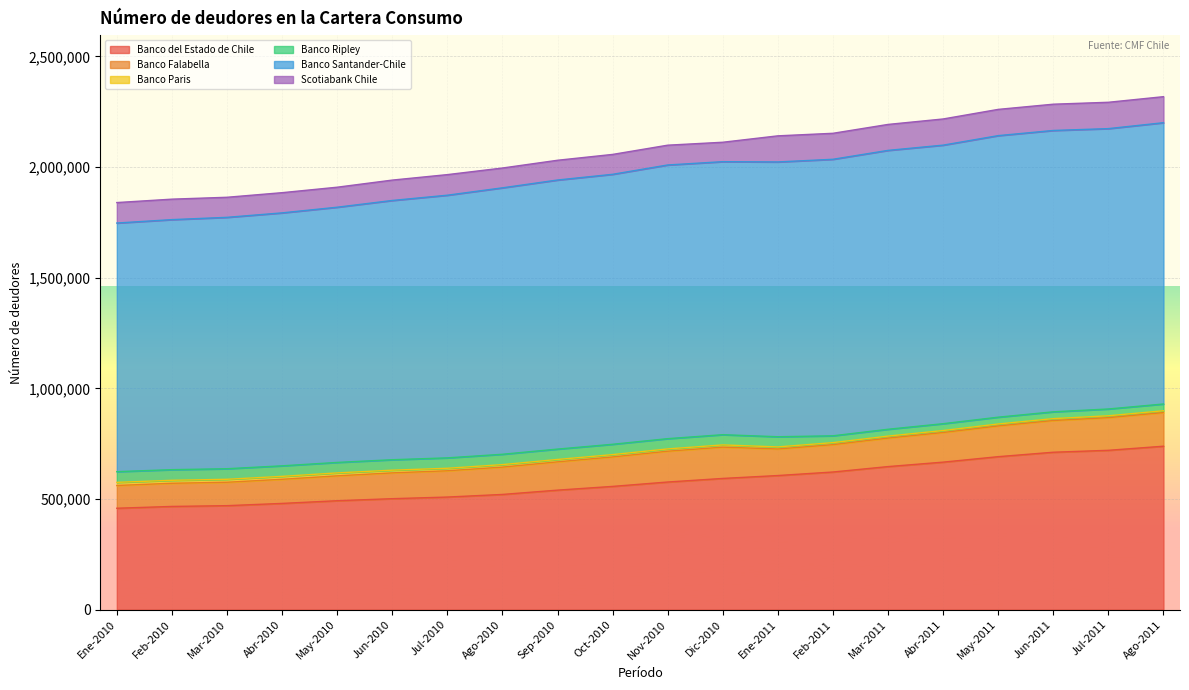

Where is the first local maximum for Banco Falabella?

Dic-2010